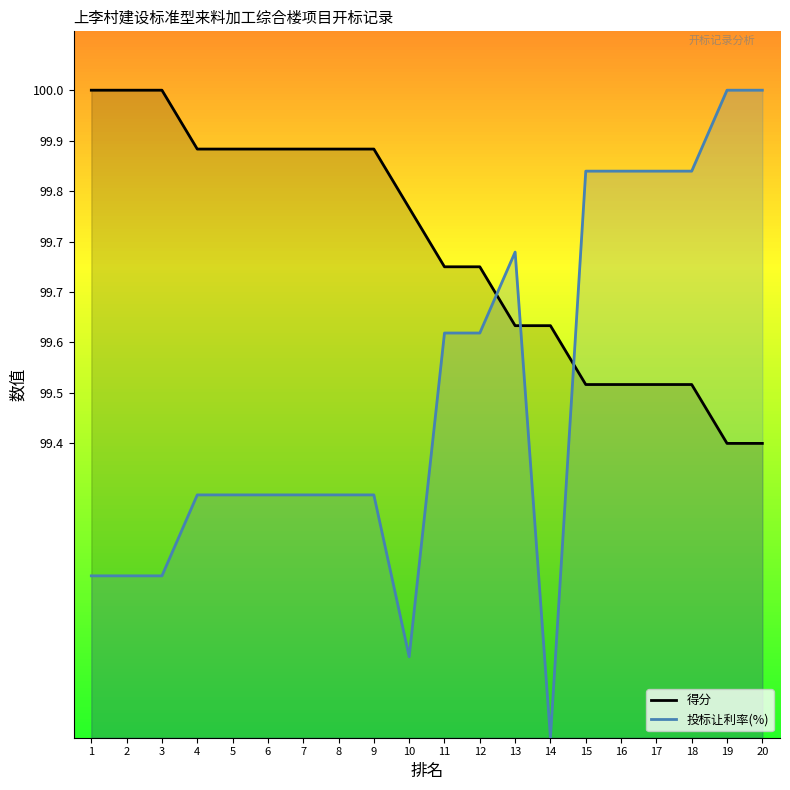

Rank the series at 8 from lowest to highest value.

让利率_line, 得分_line